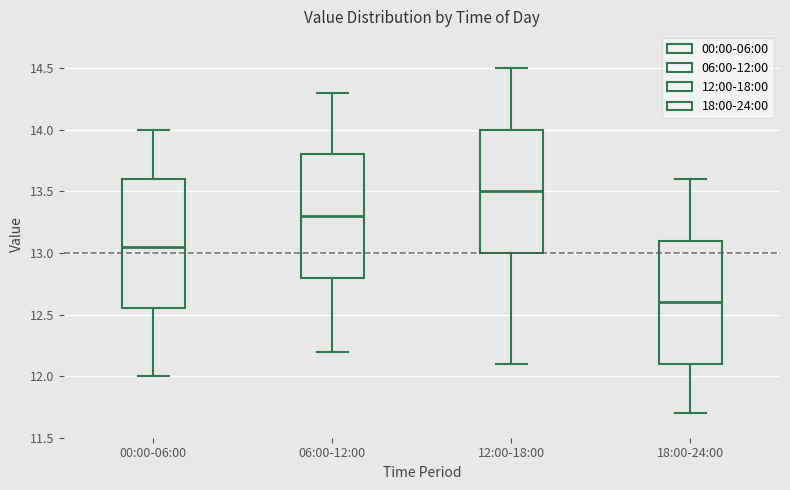

Reading left to right, read every box against the y-axis: the position of its median line, the range the box covers, and the ends of its whiskers. The values are not printed on the chart, so give them approximately, as read against the axis.

00:00-06:00: median 13.05, box 12.55 to 13.60, whiskers 12.00 to 14.00
06:00-12:00: median 13.30, box 12.80 to 13.80, whiskers 12.20 to 14.30
12:00-18:00: median 13.50, box 13.00 to 14.00, whiskers 12.10 to 14.50
18:00-24:00: median 12.60, box 12.10 to 13.10, whiskers 11.70 to 13.60